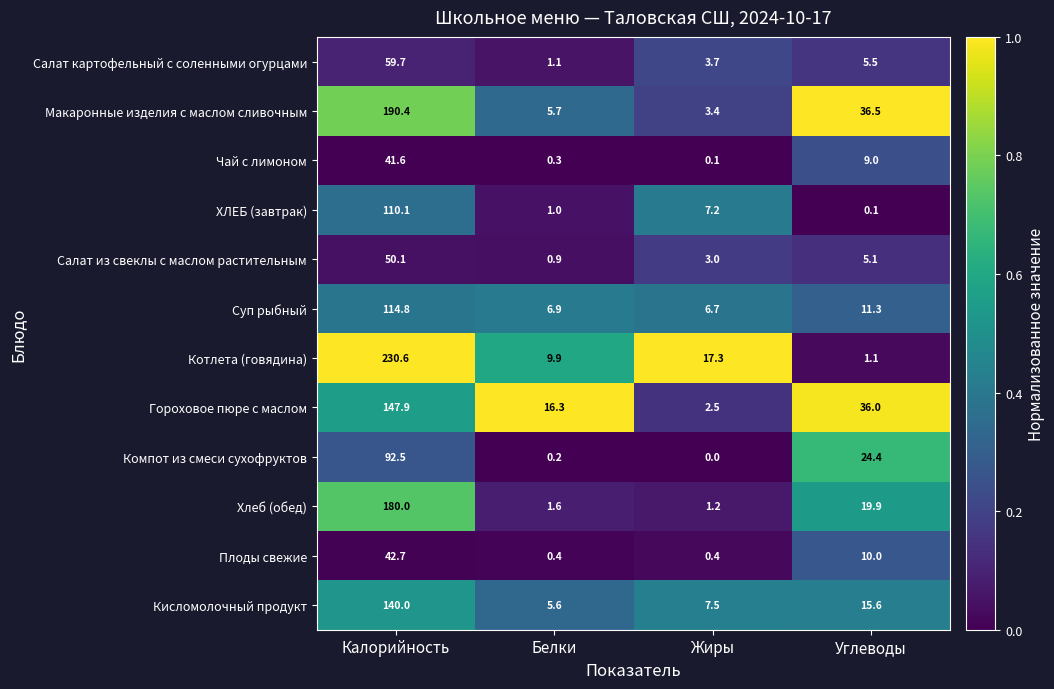

Which series has the widest spread of values?

Котлета (говядина)